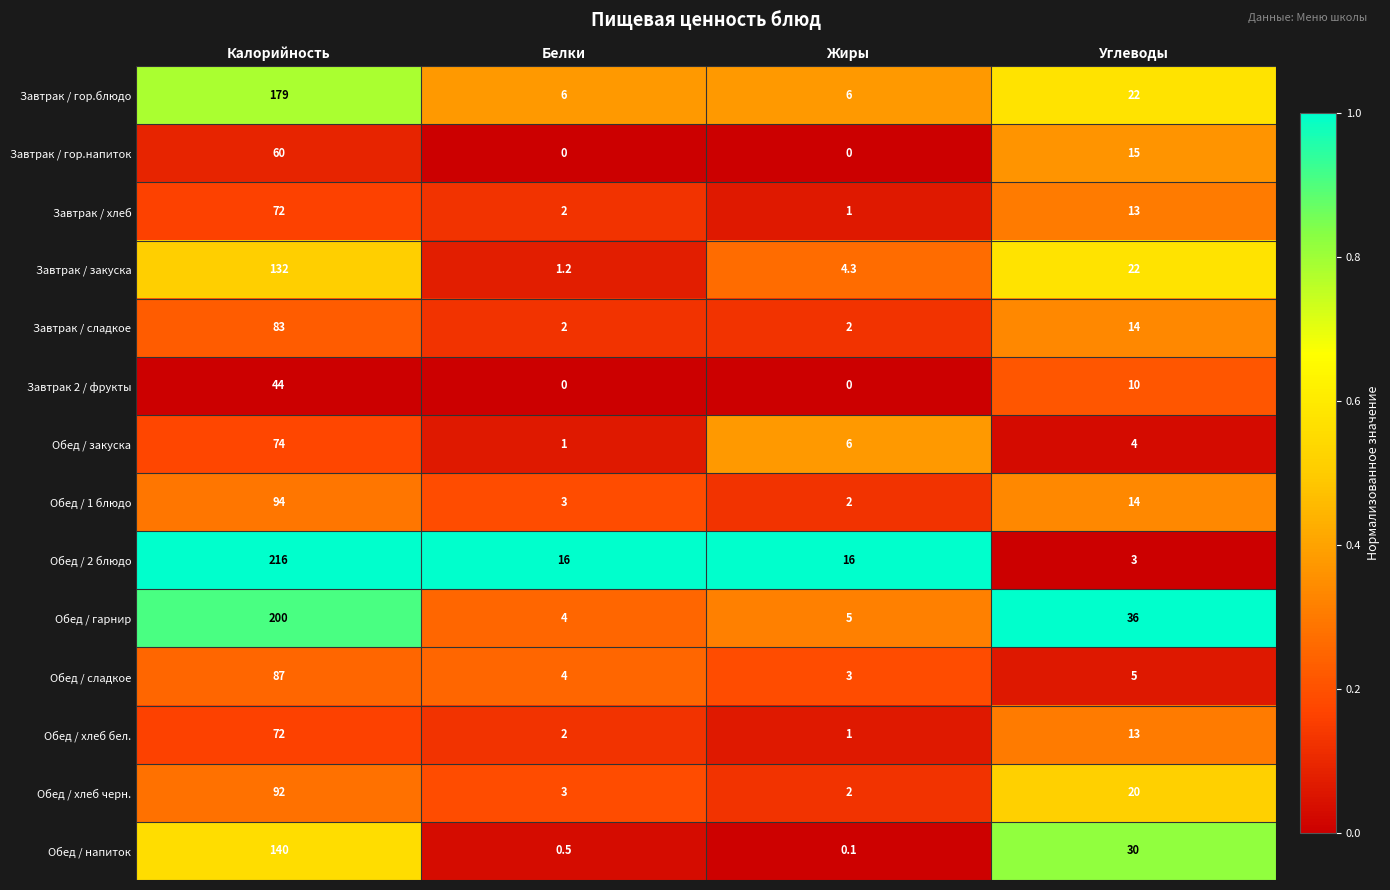

Is it true that Обед / хлеб черн. equals 41.2 at Калорийность?

False